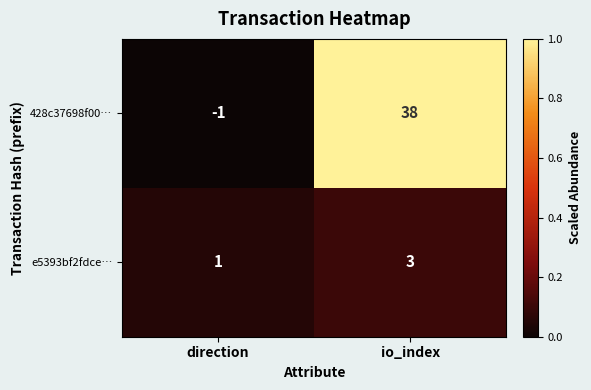

Reading right to left, list all the values displayed in this chart.

428c37698f00…: io_index=38	direction=-1
e5393bf2fdce…: io_index=3	direction=1